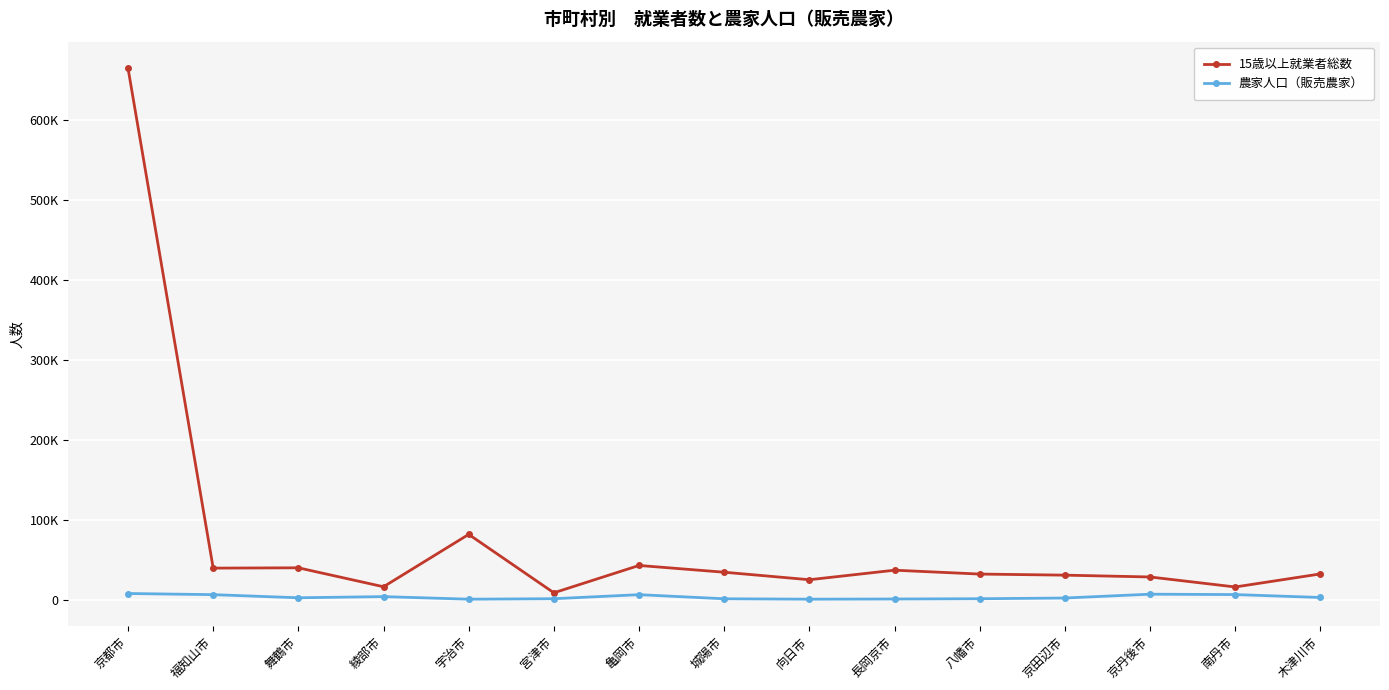

Between 南丹市 and 宇治市, which is larger?

宇治市